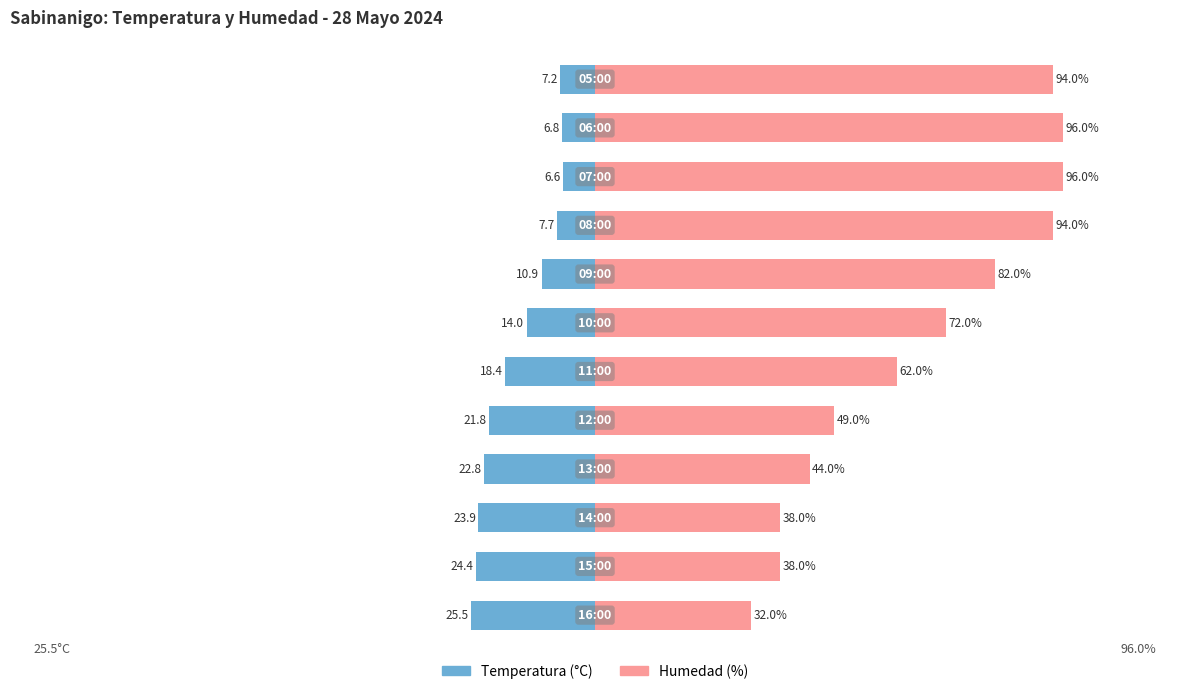

What is the approximate value of Humedad (%) at 8?

94.0